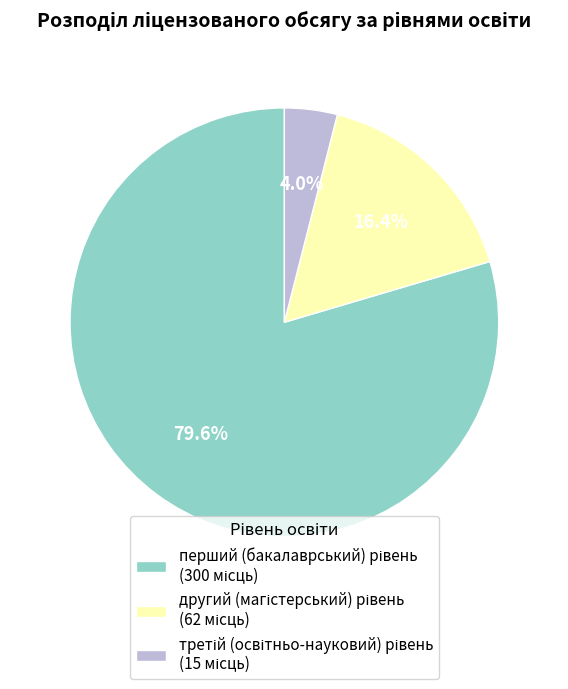

Is there any slice that represents more than half of the pie?

Yes